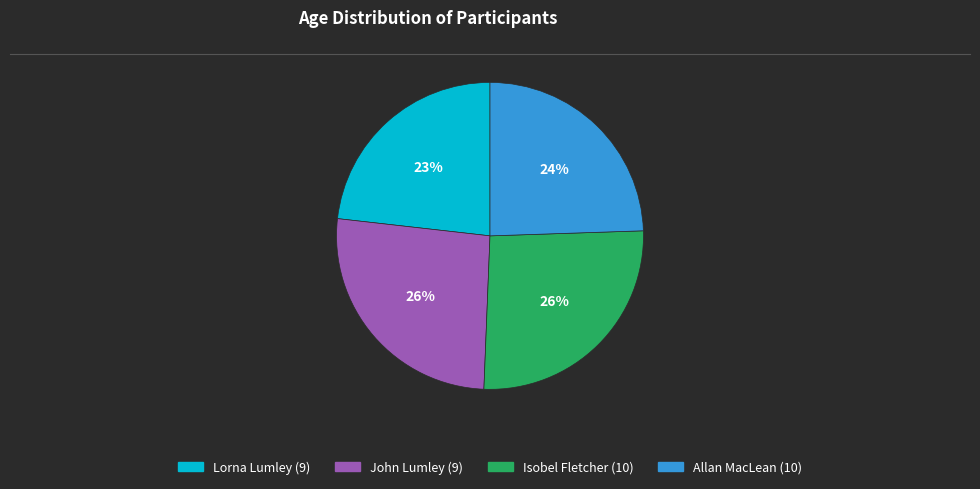

Count the number of slices in the pie.

4